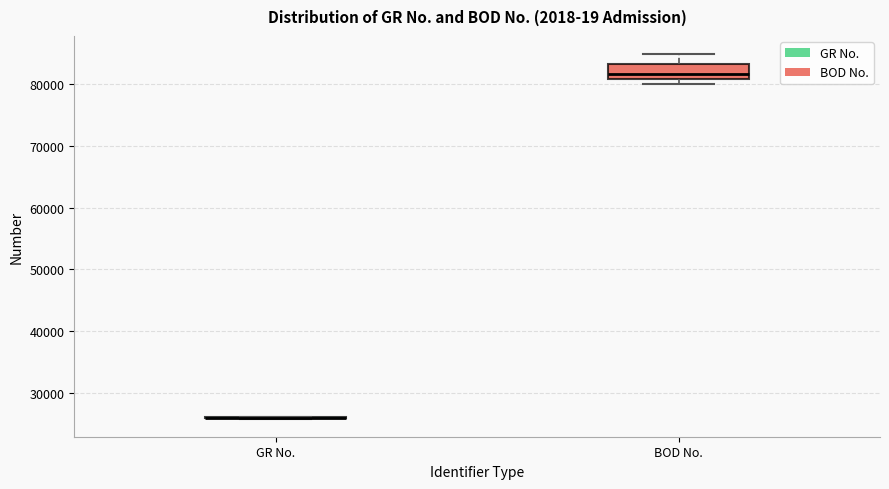

Reading left to right, transcribe this box plot: for each box, give where its median line is, the range the box spans, and where its two whiskers end, as read against the y-axis. The values are not printed on the chart, so give them approximately, as read against the axis.

GR No.: box collapsed to a line at 26000, whiskers 26000 to 26000
BOD No.: median 82000, box 81000 to 83000, whiskers 80000 to 85000